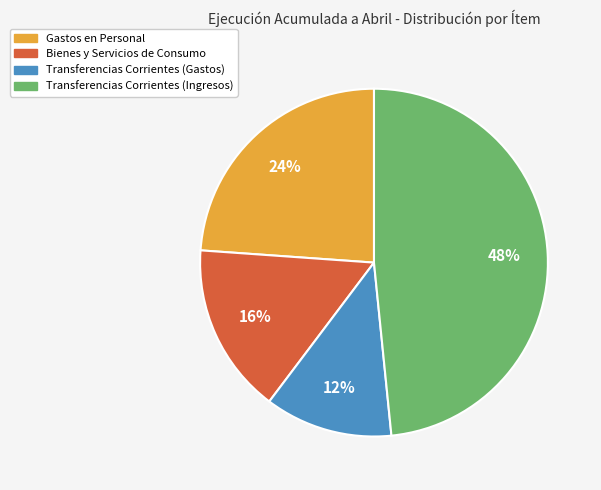

What percentage is the Bienes y Servicios de Consumo slice, to the nearest percent?

16%